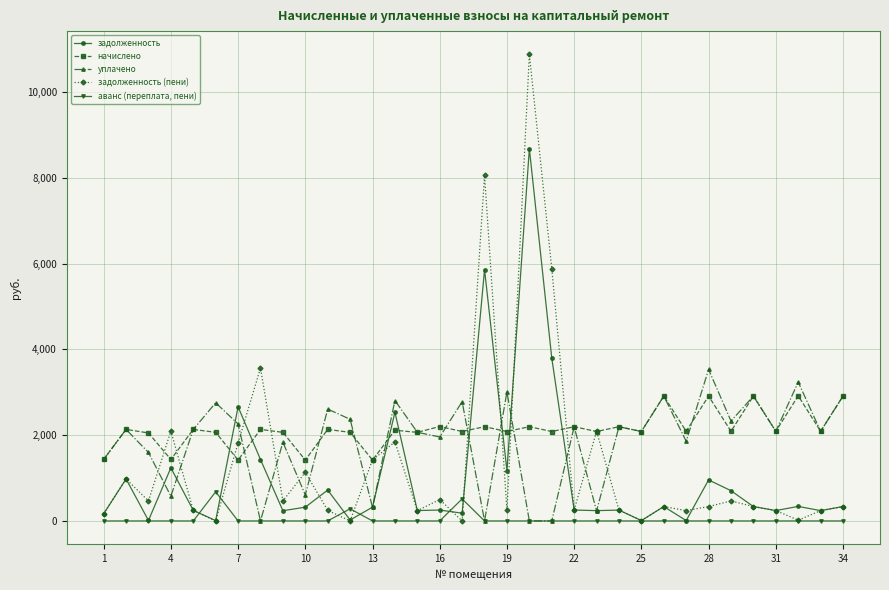

What are all the series names shown in the legend?

задолженность, начислено, уплачено, задолженность (пени), аванс (переплата, пени)